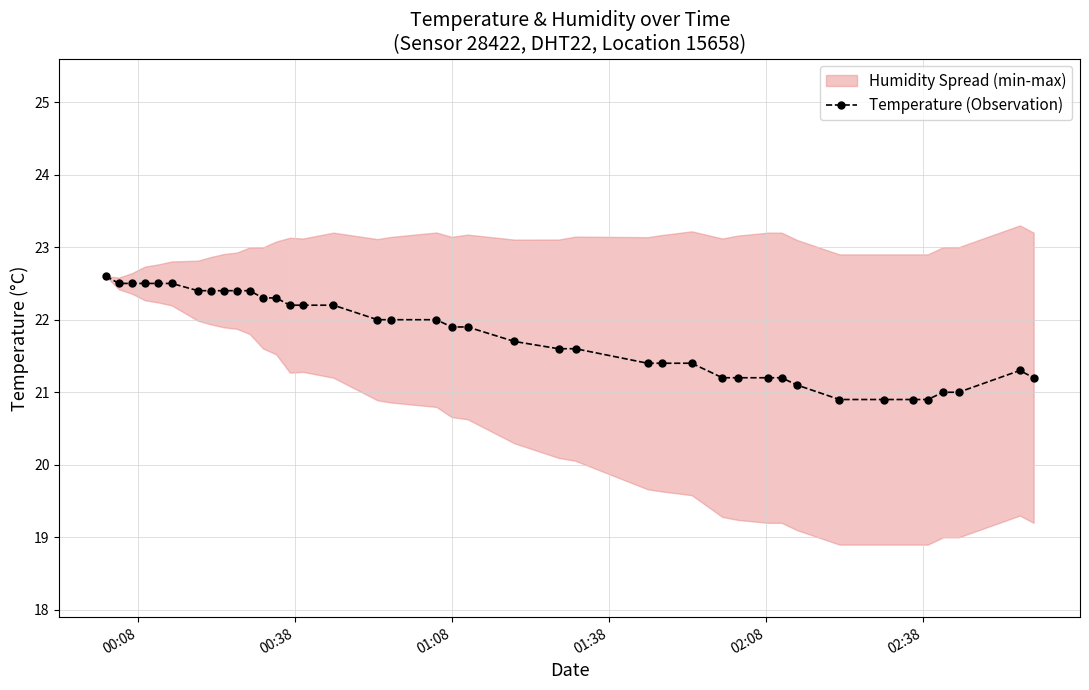

What is the minimum value for Temperature (Observation)?

20.9